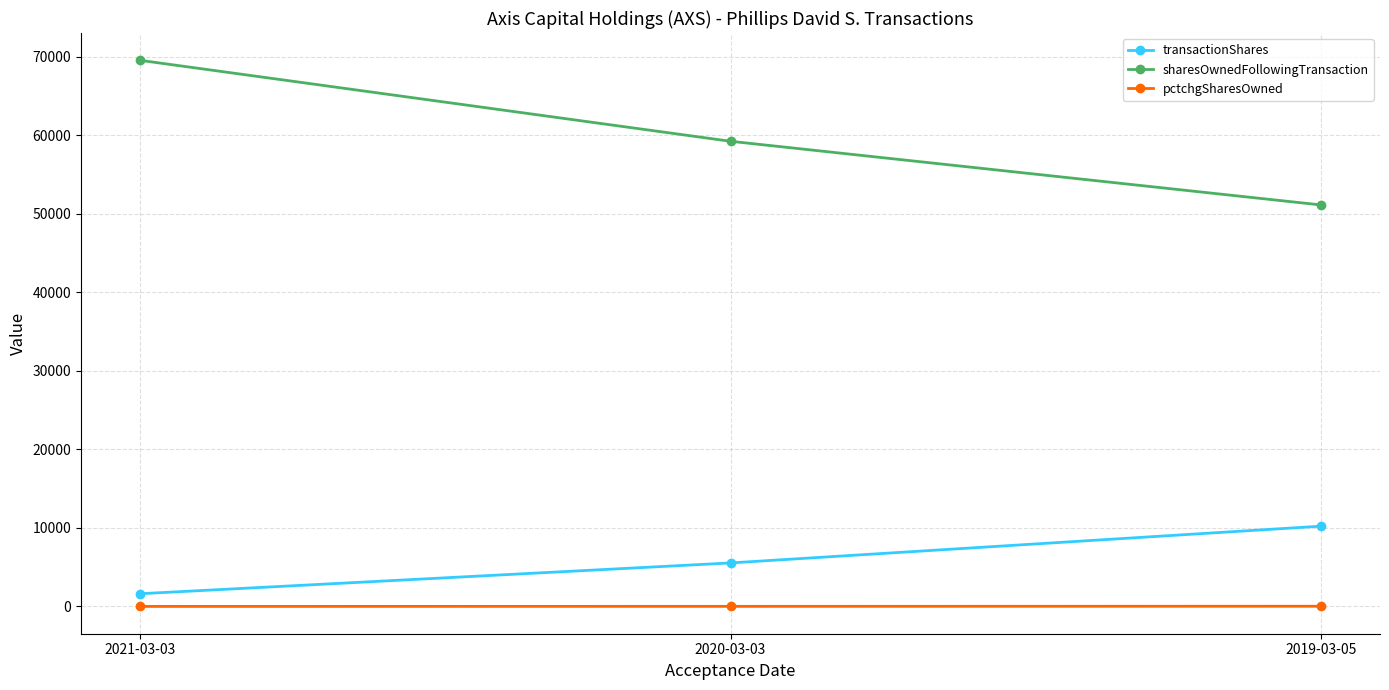

What is the difference between the maximum and minimum values in the transactionShares series?

8604